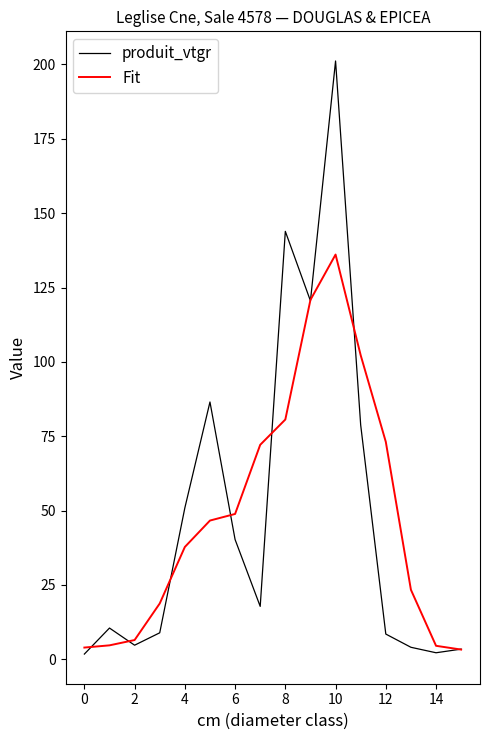

How many lines are shown in the chart?

2